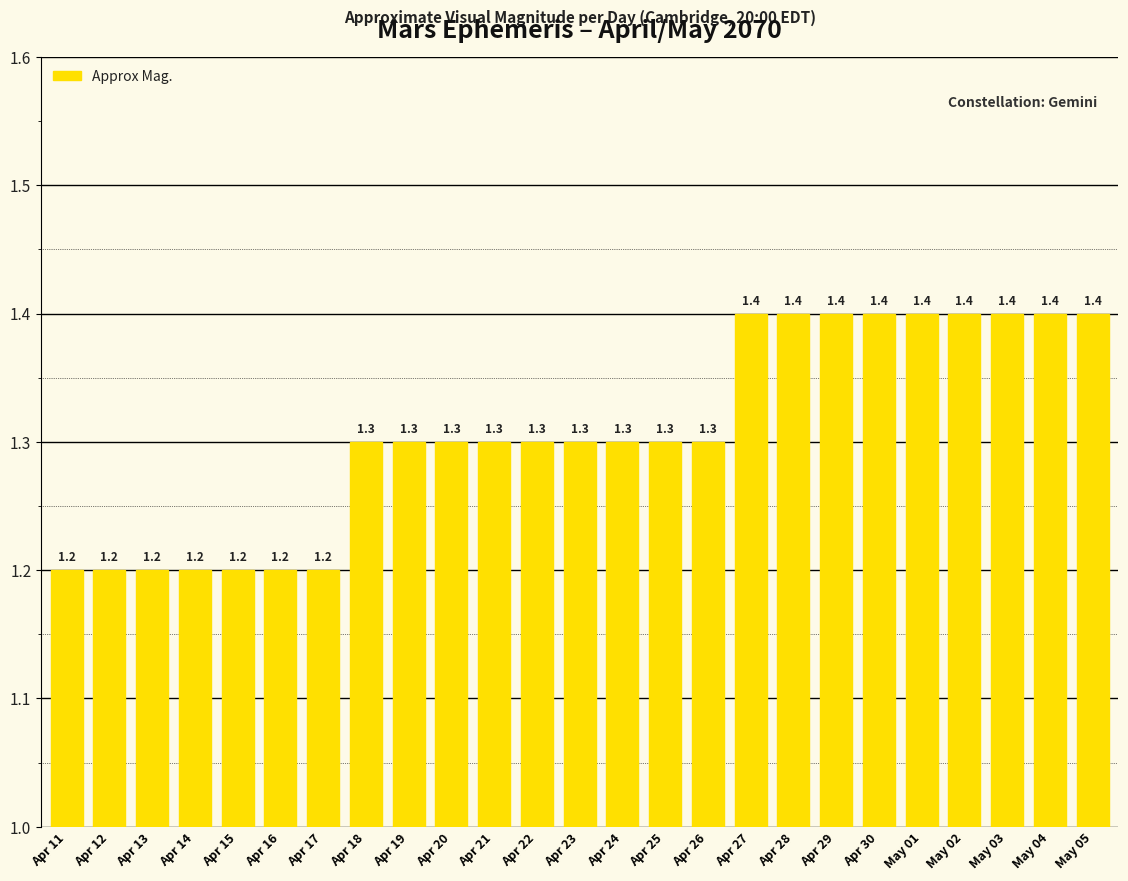

What is the smallest value displayed?

1.2